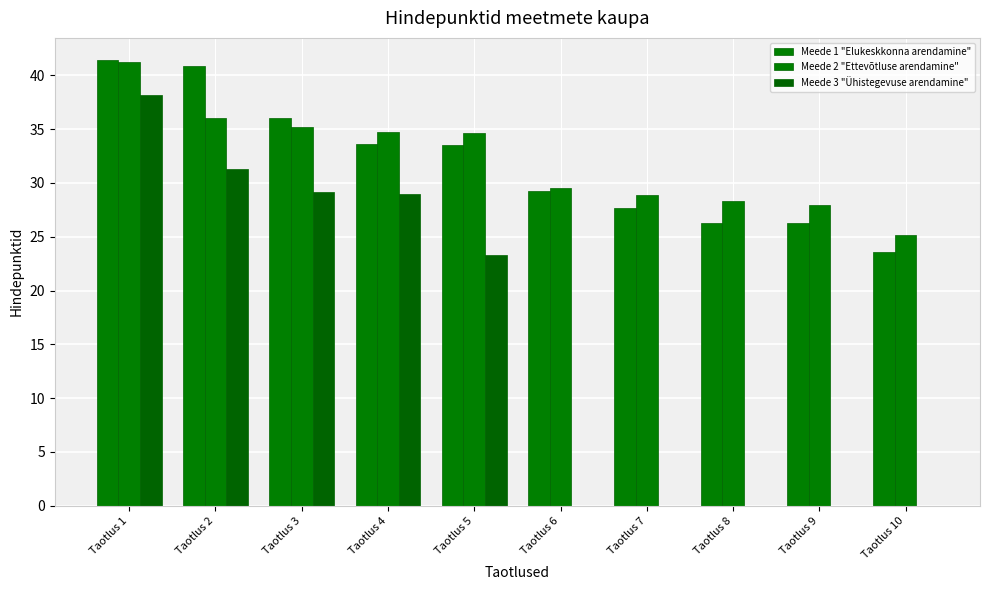

Reading left to right, extract all data points from this chart.

Meede 1 "Elukeskkonna arendamine": Taotlus 1=41.4	Taotlus 2=40.8	Taotlus 3=36.0	Taotlus 4=33.7	Taotlus 5=33.5	Taotlus 6=29.2	Taotlus 7=27.7	Taotlus 8=26.2	Taotlus 9=26.2	Taotlus 10=23.6
Meede 2 "Ettevõtluse arendamine": Taotlus 1=41.2	Taotlus 2=36.1	Taotlus 3=35.2	Taotlus 4=34.8	Taotlus 5=34.7	Taotlus 6=29.5	Taotlus 7=28.9	Taotlus 8=28.3	Taotlus 9=27.9	Taotlus 10=25.2
Meede 3 "Ühistegevuse arendamine": Taotlus 1=38.2	Taotlus 2=31.3	Taotlus 3=29.2	Taotlus 4=29.0	Taotlus 5=23.3	Taotlus 6=0.0	Taotlus 7=0.0	Taotlus 8=0.0	Taotlus 9=0.0	Taotlus 10=0.0